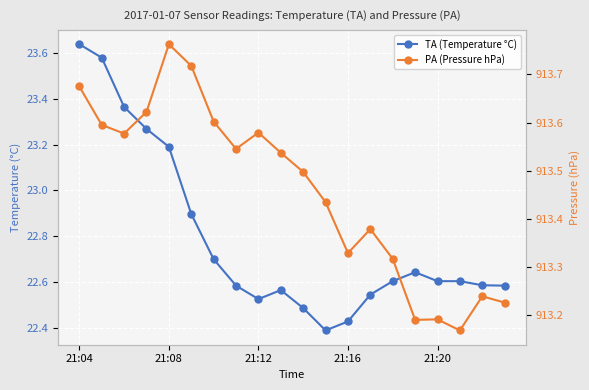

Reading left to right, list all the values displayed in this chart.

TA (Temperature °C): 23.6	23.6	23.4	23.3	23.2	22.9	22.7	22.6	22.5	22.6	22.5	22.4	22.4	22.5	22.6	22.6	22.6	22.6	22.6	22.6
PA (Pressure hPa): 913.7	913.6	913.6	913.6	913.8	913.7	913.6	913.5	913.6	913.5	913.5	913.4	913.3	913.4	913.3	913.2	913.2	913.2	913.2	913.2